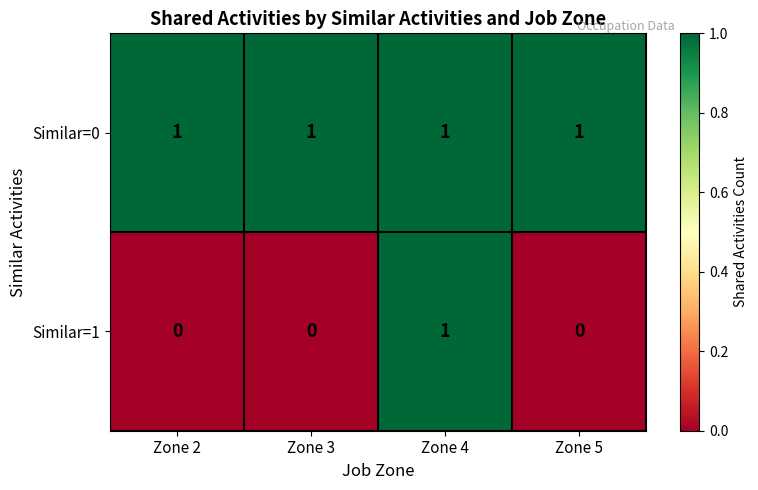

How many data points does each series have?

4